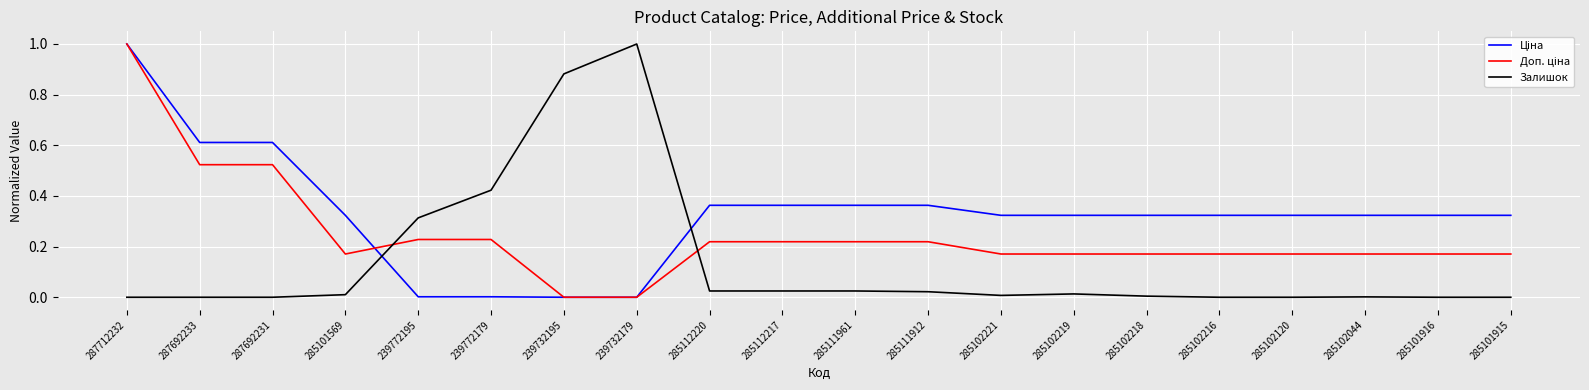

At which category is the sum across all series the highest?

287712232